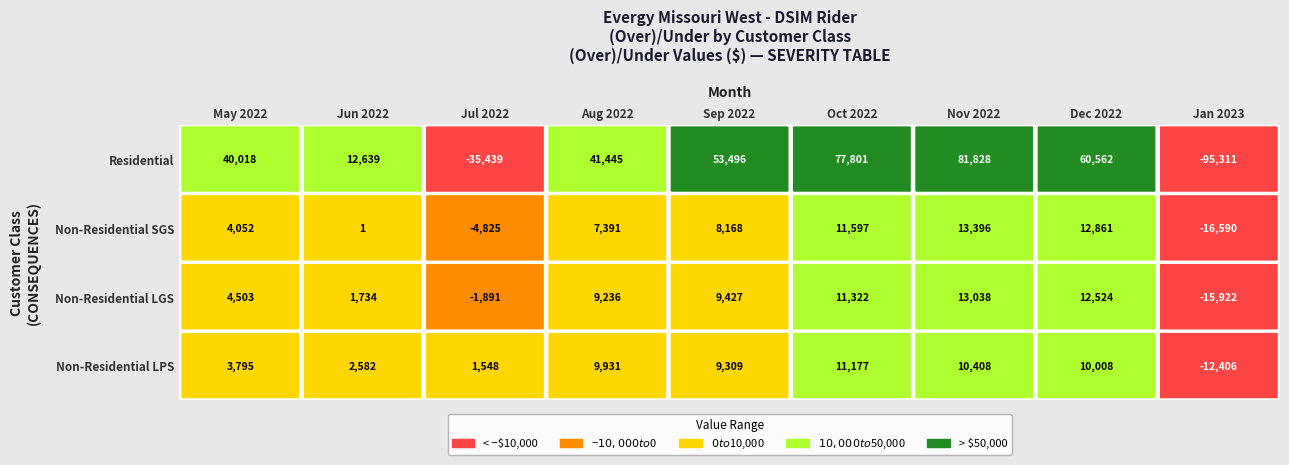

What is the difference between the second highest and minimum values in the Non-Residential LGS series?

28446.9